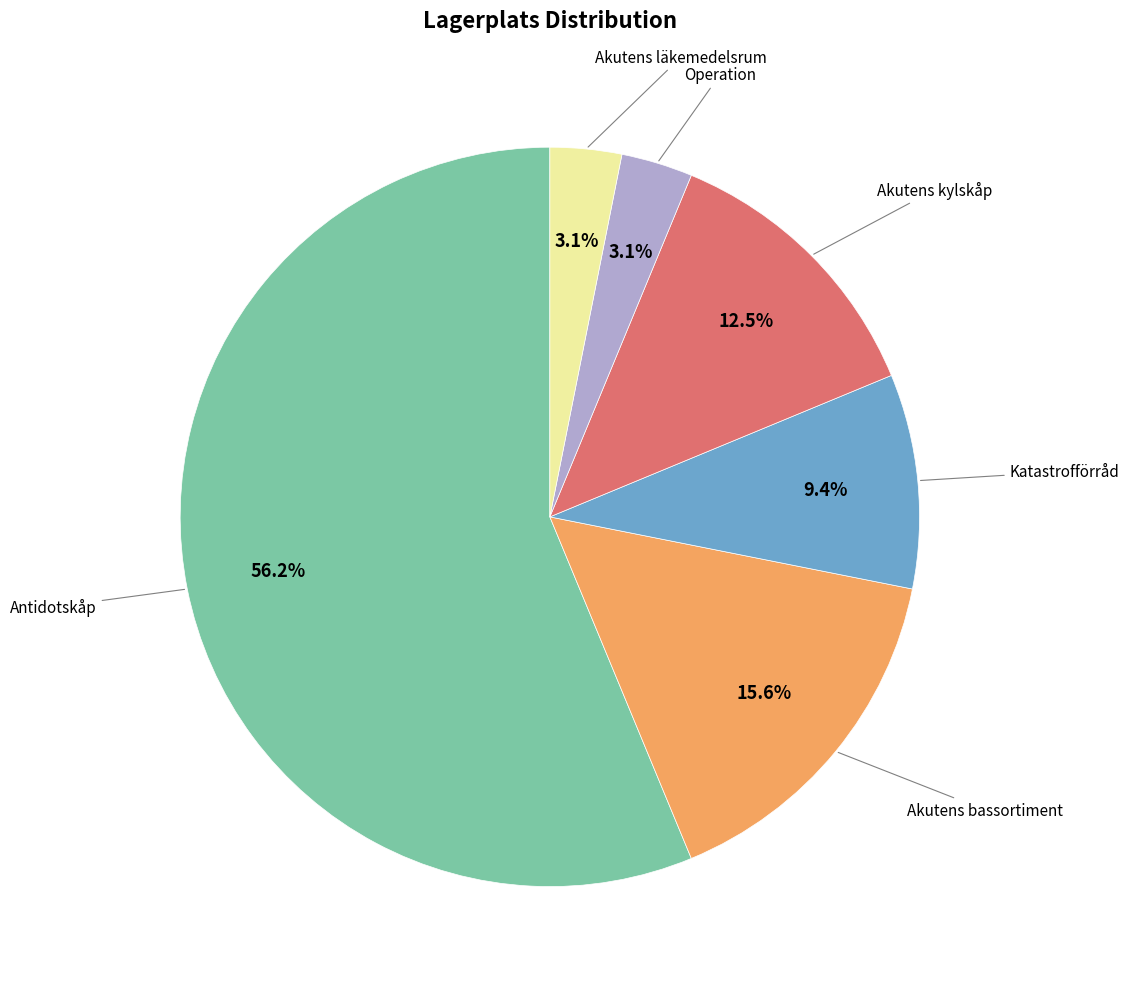

Does any single category account for the majority?

Yes